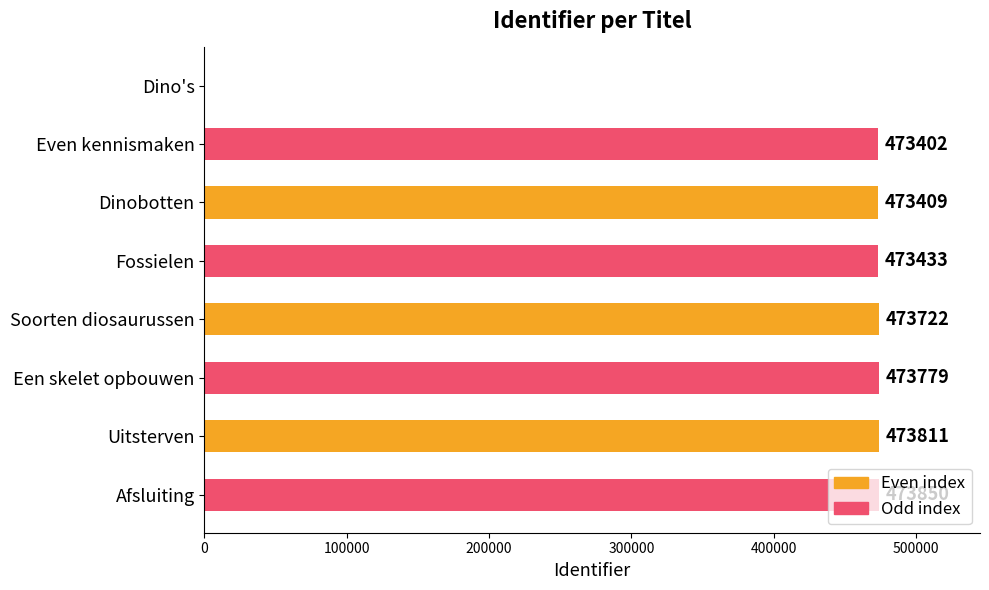

Read the value at Een skelet opbouwen, to the nearest 50.

473800